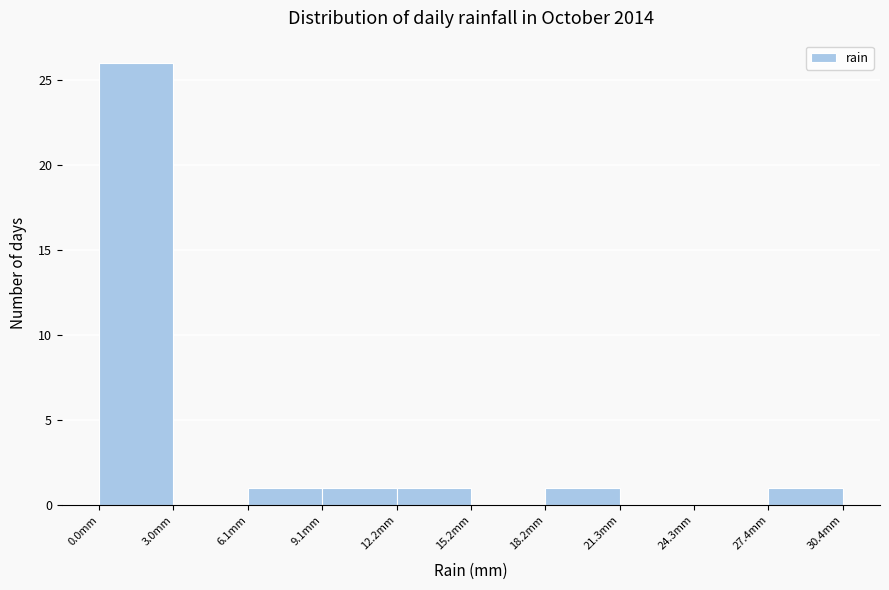

What is the height of the bar covering 6.0 to 9.0 on the x-axis? Neither the bar edges nor the heights are printed on the chart, so give them approximately, as read against the axes.

1